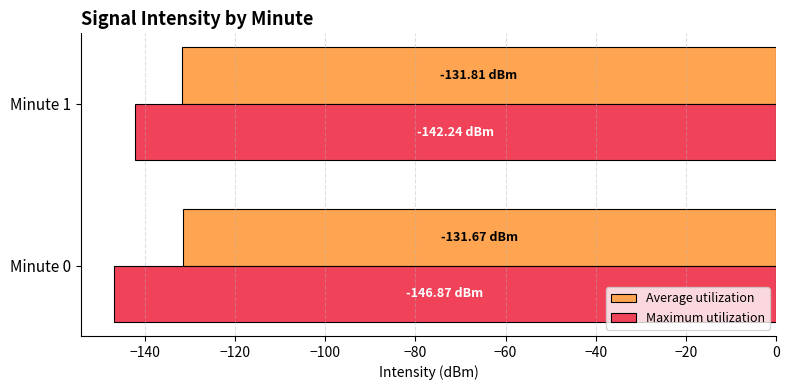

What is the spread (max minus min) of values at Minute 0?

15.2